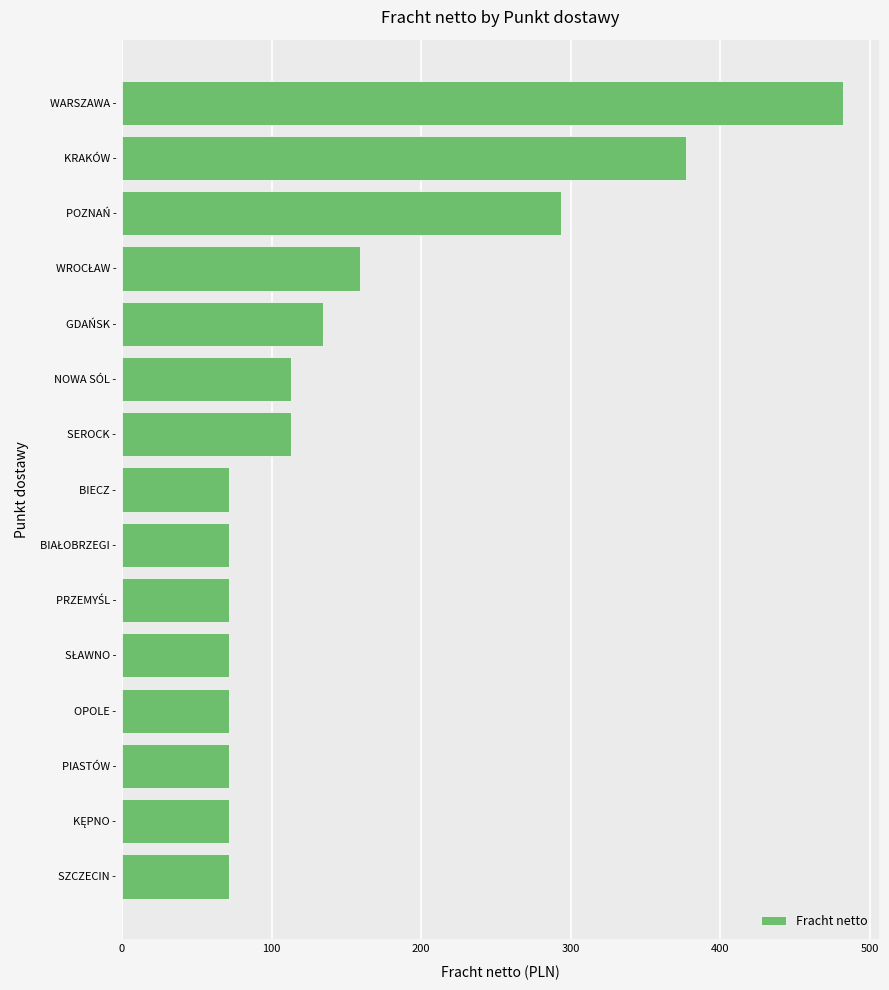

What is the greatest value displayed?

481.9